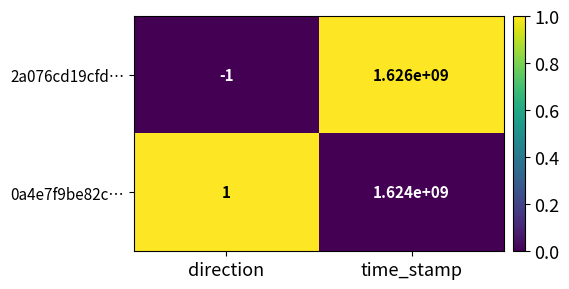

Which series has the largest total across all categories?

2a076cd19cfd…